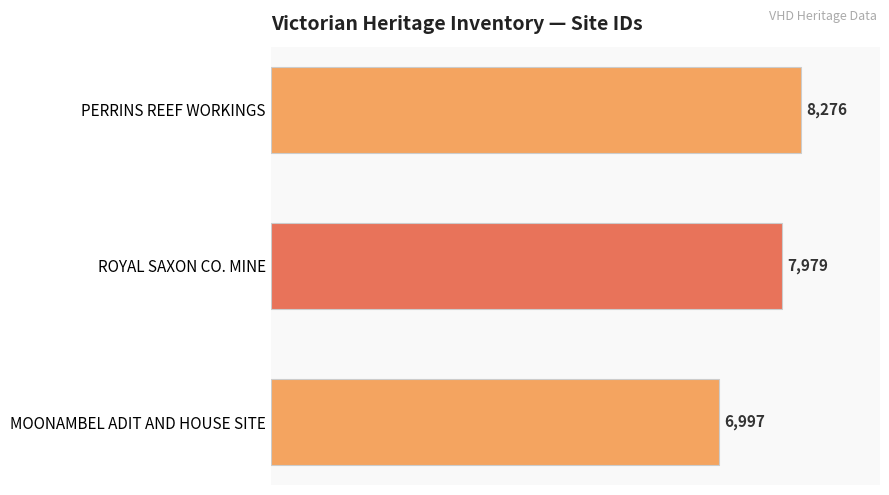

Which label corresponds to the largest value in the chart?

PERRINS REEF WORKINGS